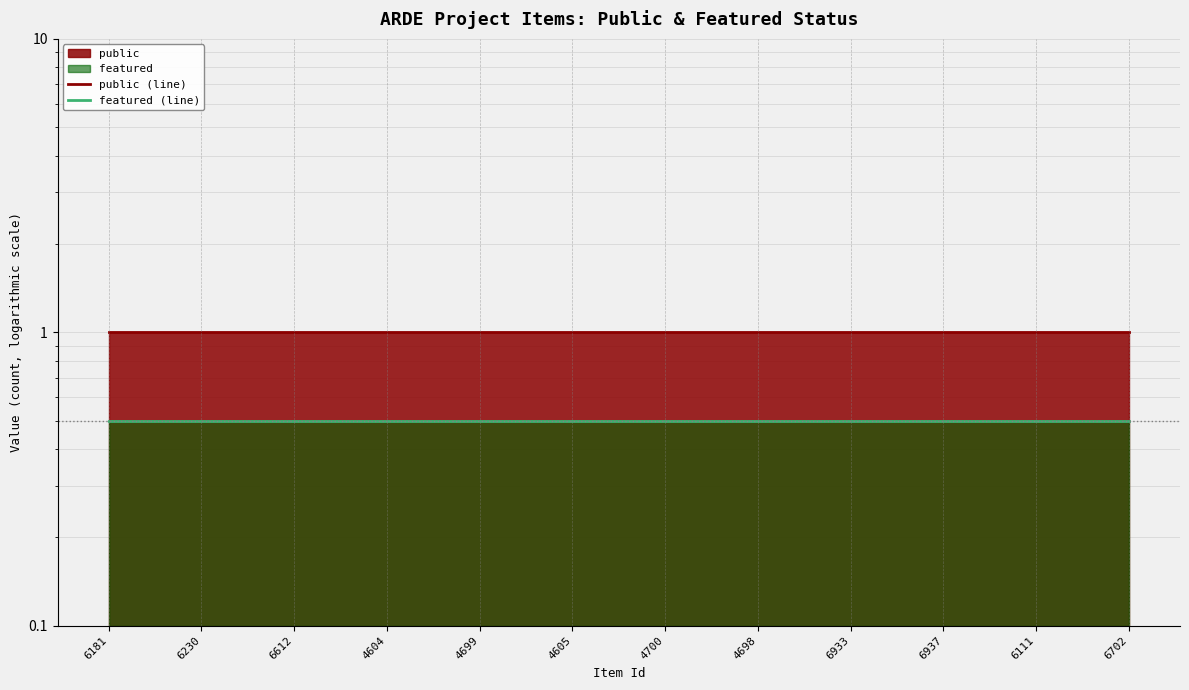

True or false: public (line) has more than 2 interior local peaks.

False